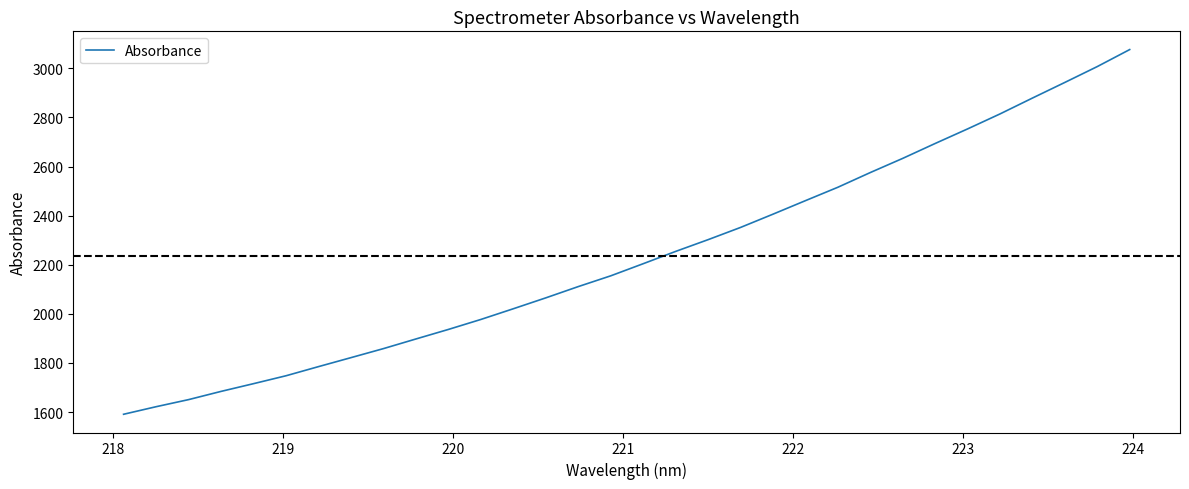

What is the difference between the maximum and minimum values?

1485.6